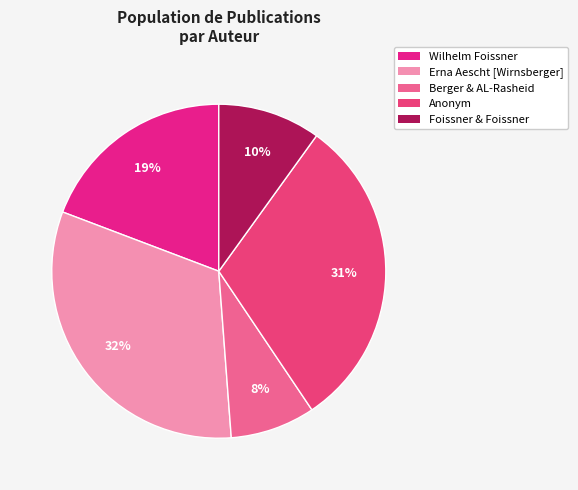

To the nearest percent, what percentage of the pie is Anonym?

31%